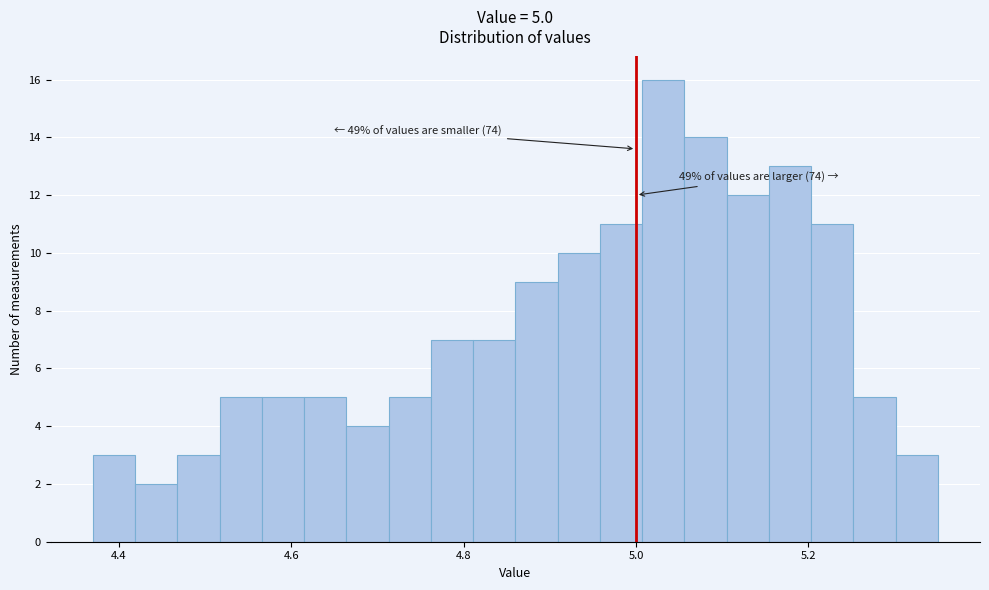

Read against the x-axis, roughly where is the centre of the tallest bar?

5.04